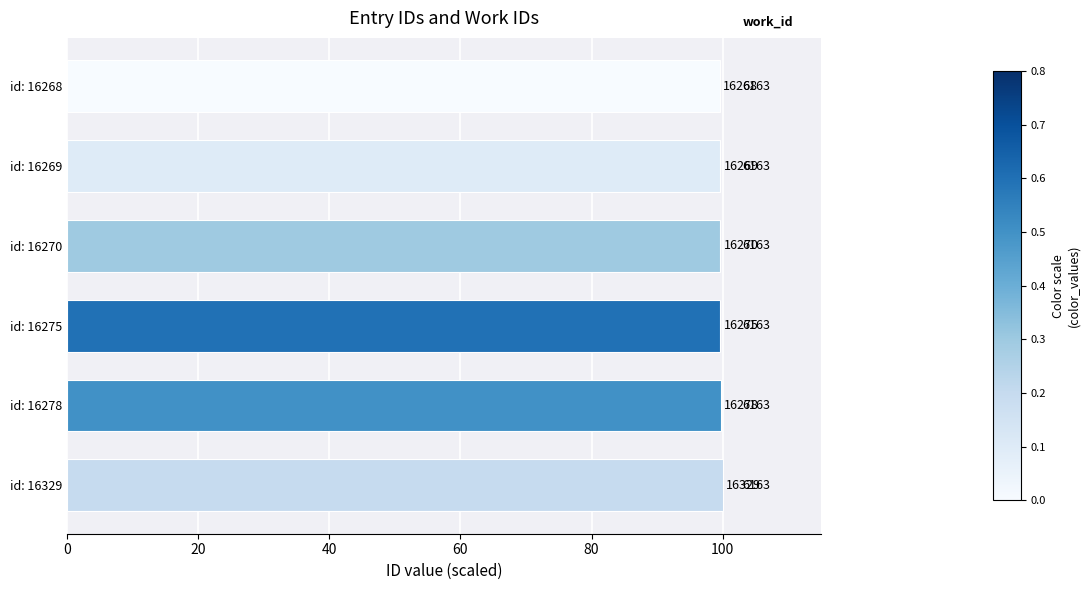

Are the bars horizontal?

Yes